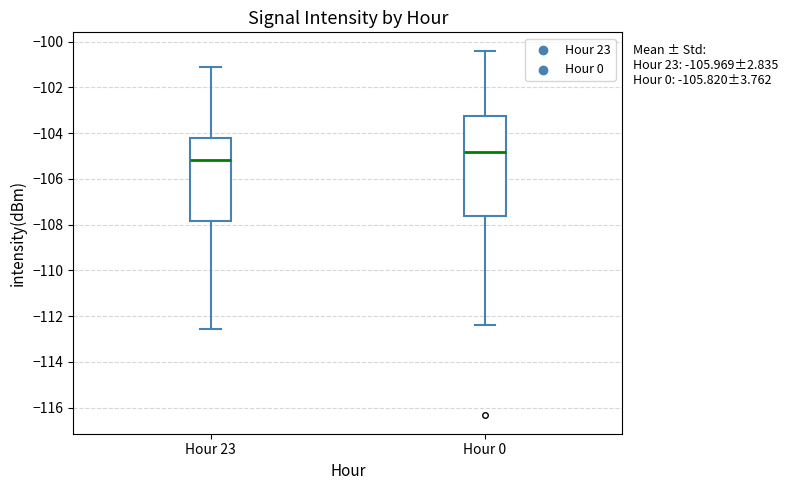

Reading left to right, read every box against the y-axis: the position of its median line, the range the box covers, and the ends of its whiskers. The values are not printed on the chart, so give them approximately, as read against the axis.

Hour 23: median -105.2, box -107.8 to -104.2, whiskers -112.6 to -101.2
Hour 0: median -104.8, box -107.6 to -103.2, whiskers -112.4 to -100.4